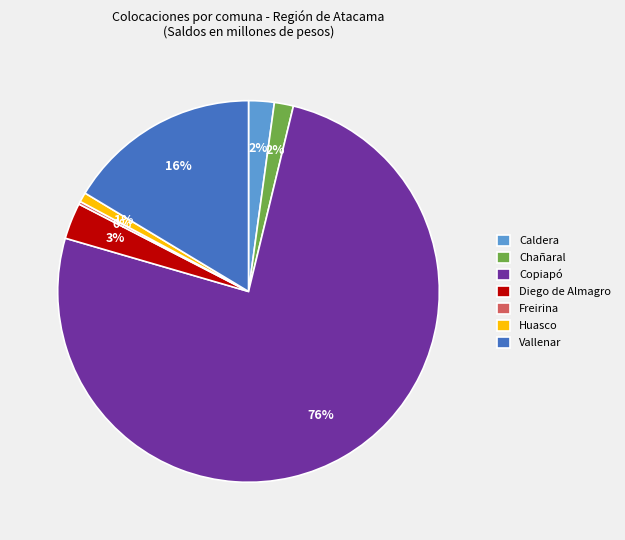

To the nearest percent, what is the average slice percentage?

14%